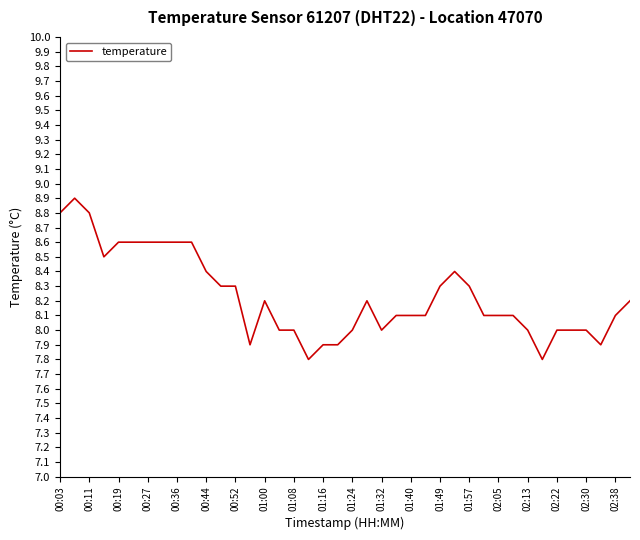

What is the minimum value shown in the chart?

7.8